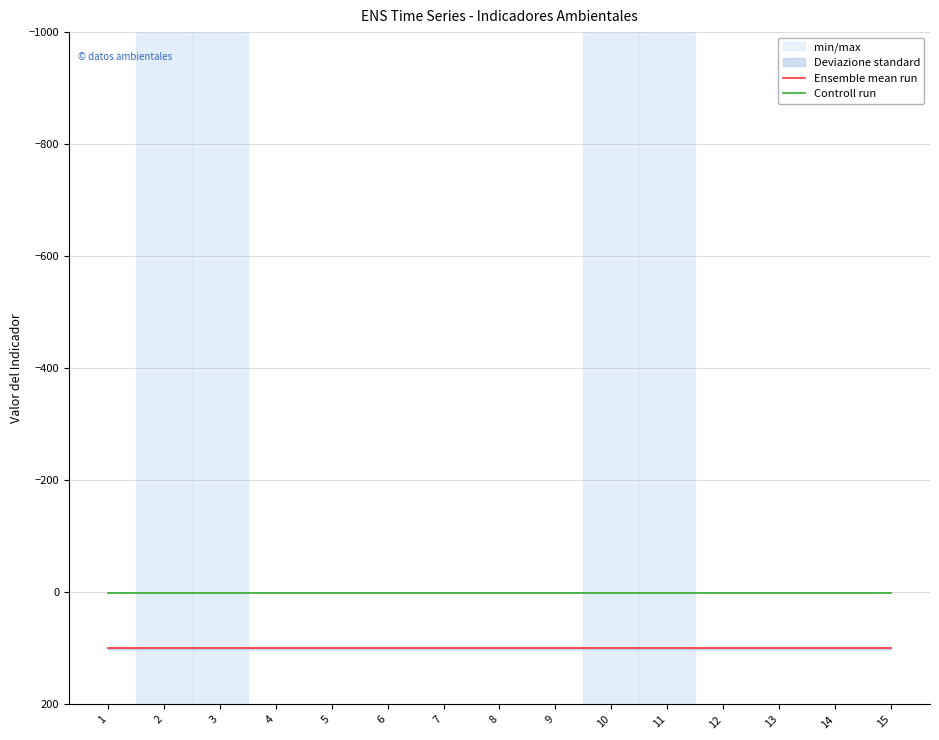

What are all the series names shown in the legend?

Ensemble mean run, Controll run